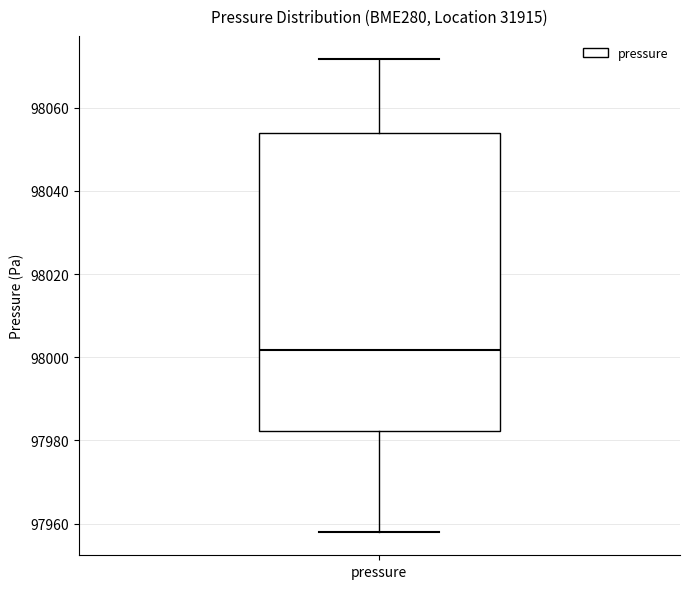

Where is the lower edge of the box for pressure on the y-axis? The values are not printed on the chart, so give them approximately, as read against the axis.

97982